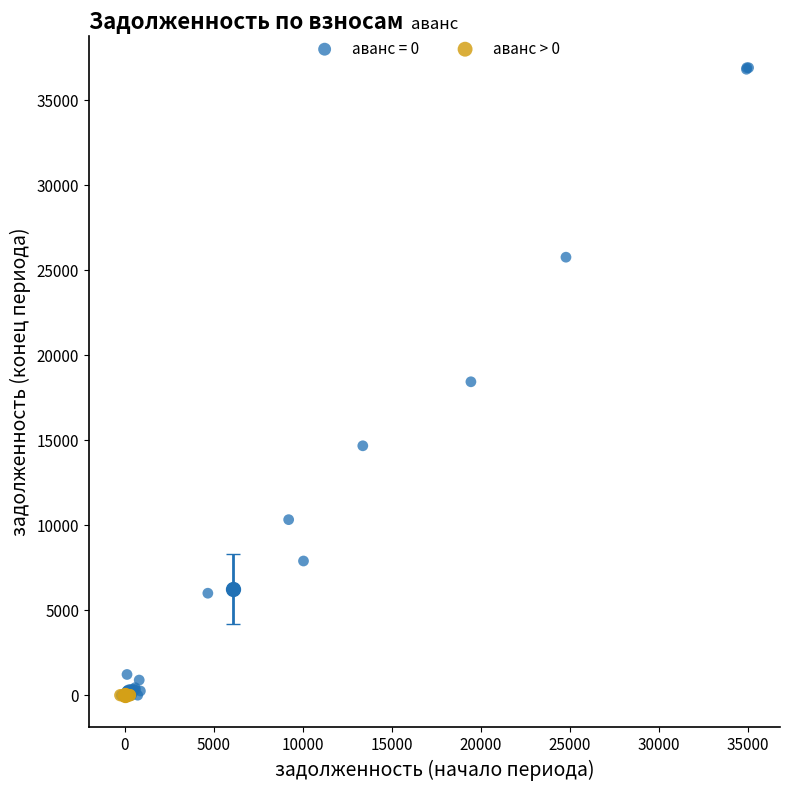

Which series contains the highest Y value?

аванс = 0